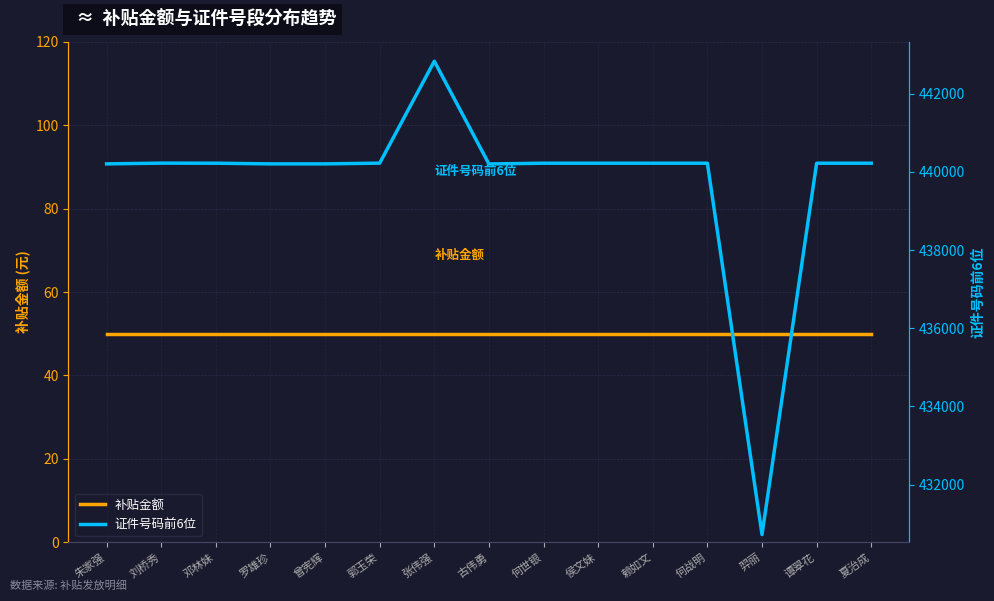

How many series are shown in this chart?

2